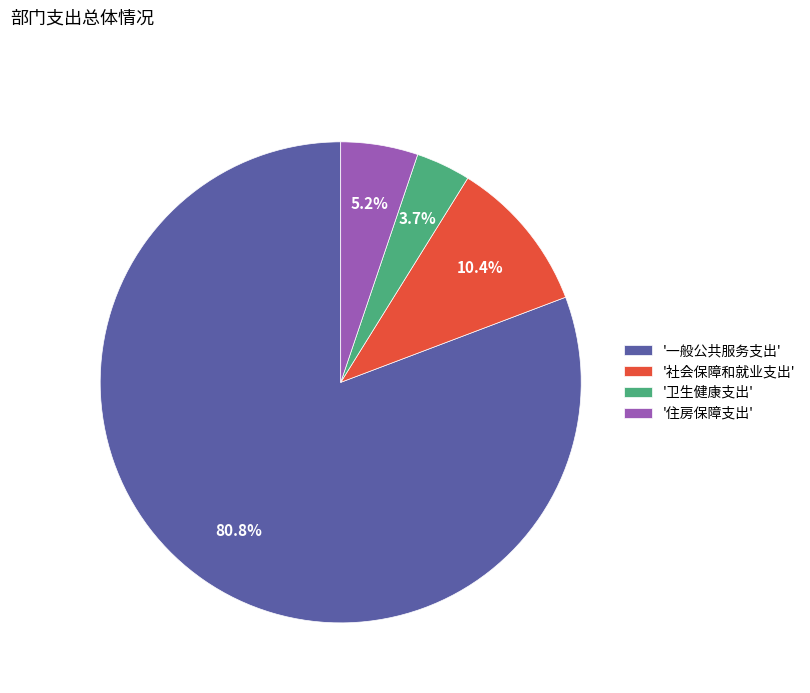

Rank the categories by value from highest to lowest.

'一般公共服务支出', '社会保障和就业支出', '住房保障支出', '卫生健康支出'